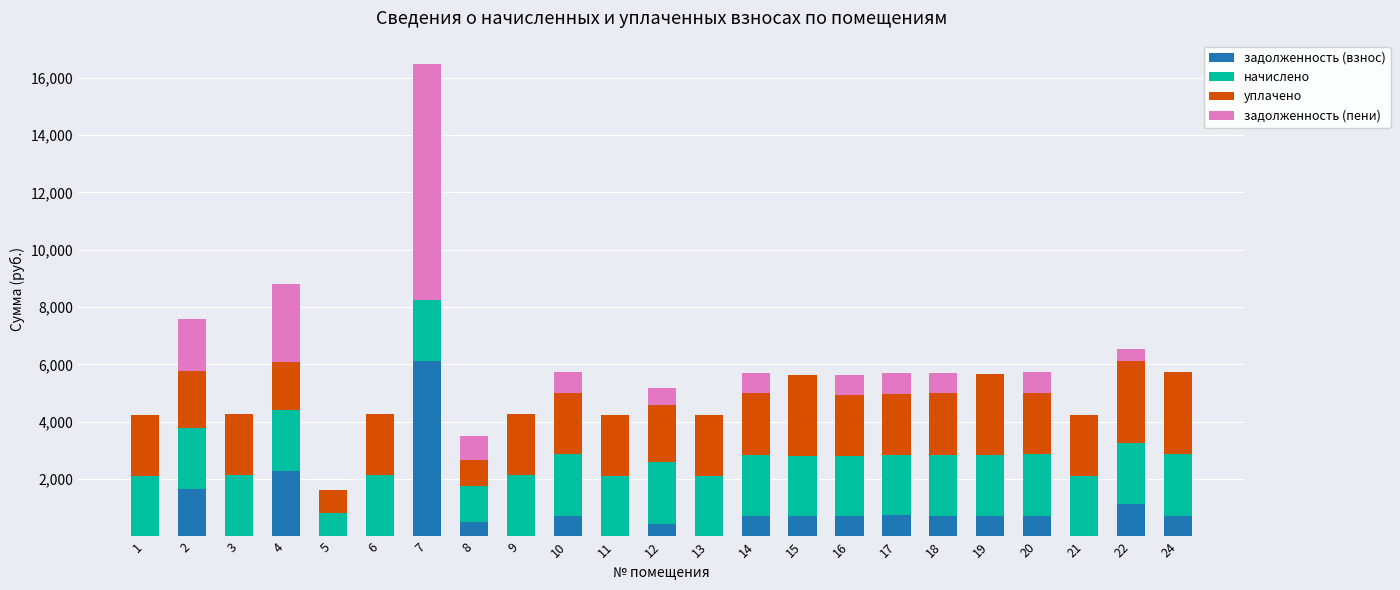

What is the maximum value for задолженность (взнос)?

6102.1